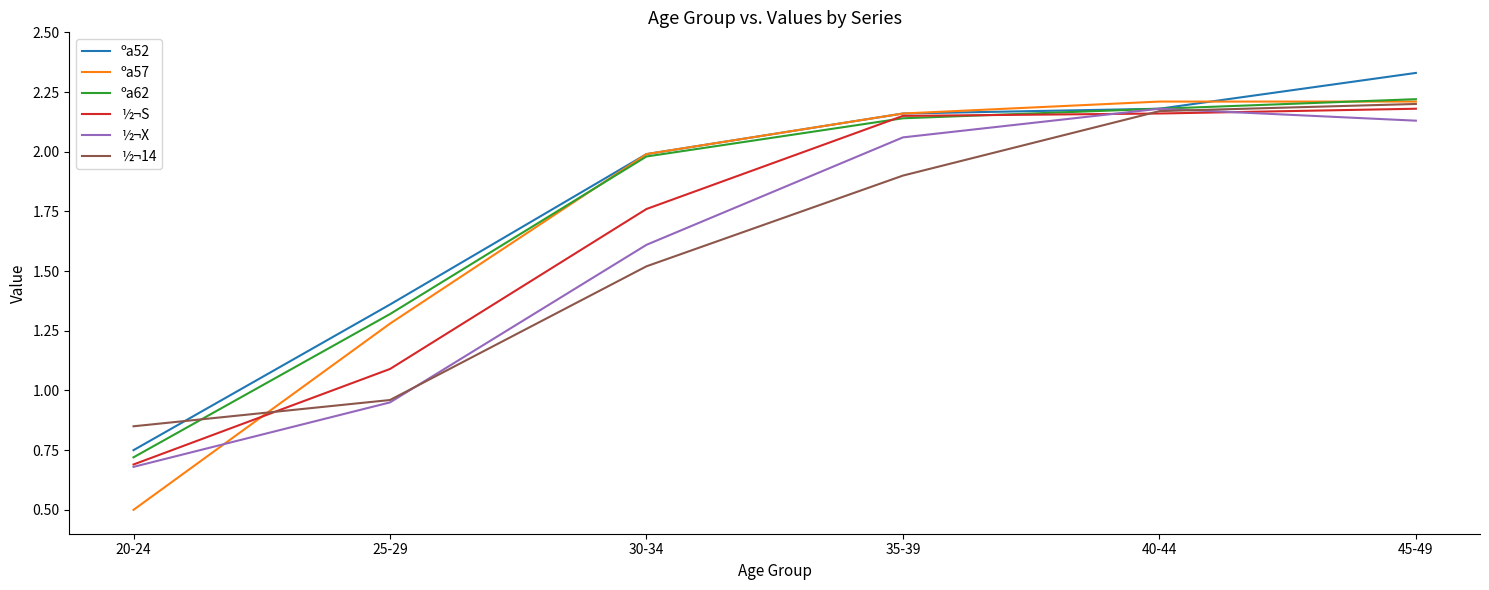

What position from the right is 20-24?

6